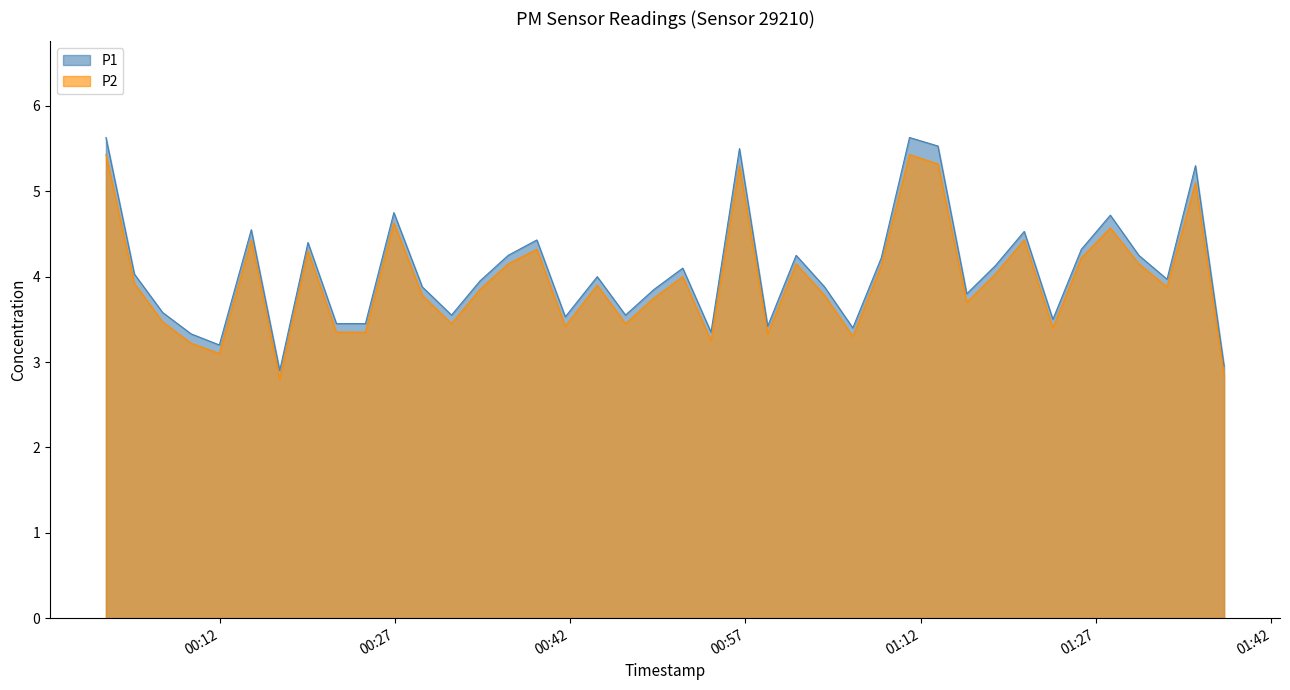

What is the average value of the P1 series?

4.1